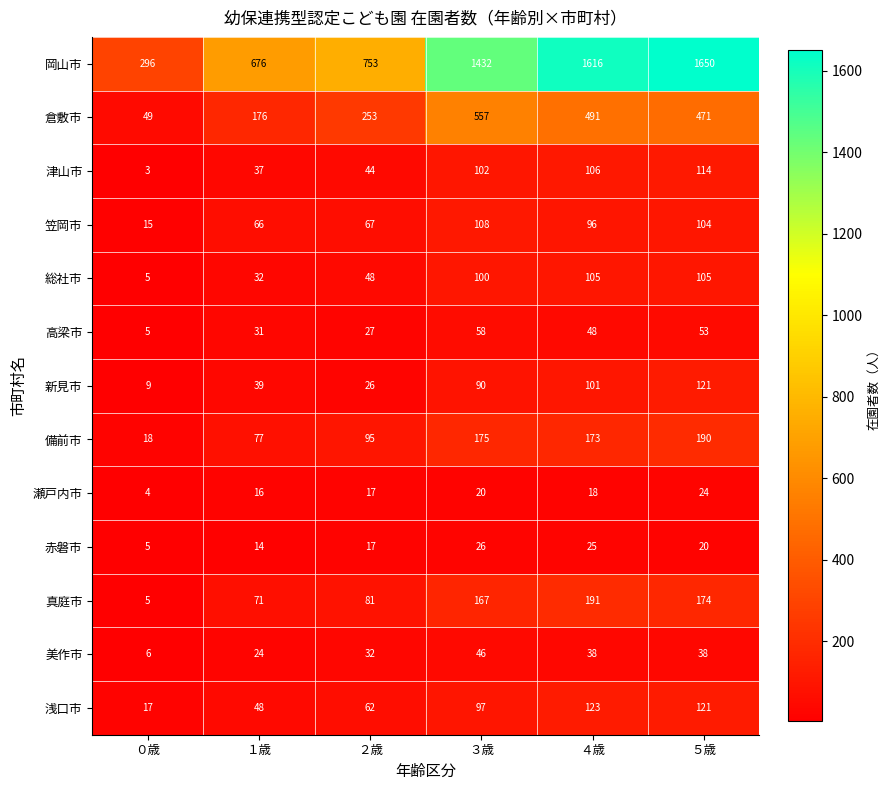

What is the spread (max minus min) of values at ０歳?

293